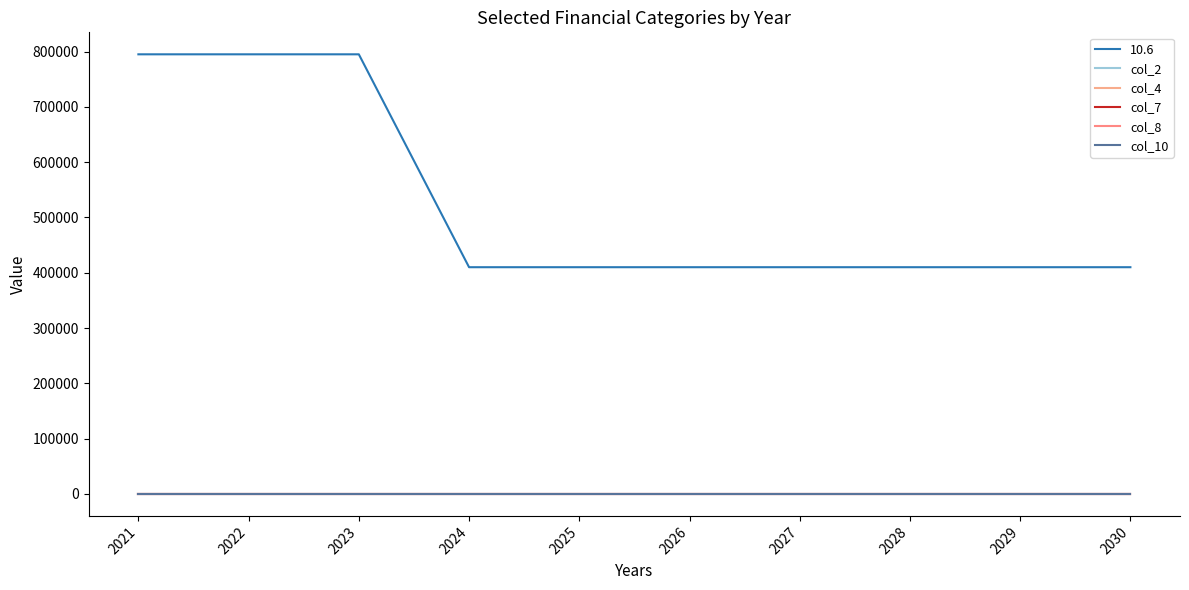

True or false: col_10 and col_2 cross at least once.

False